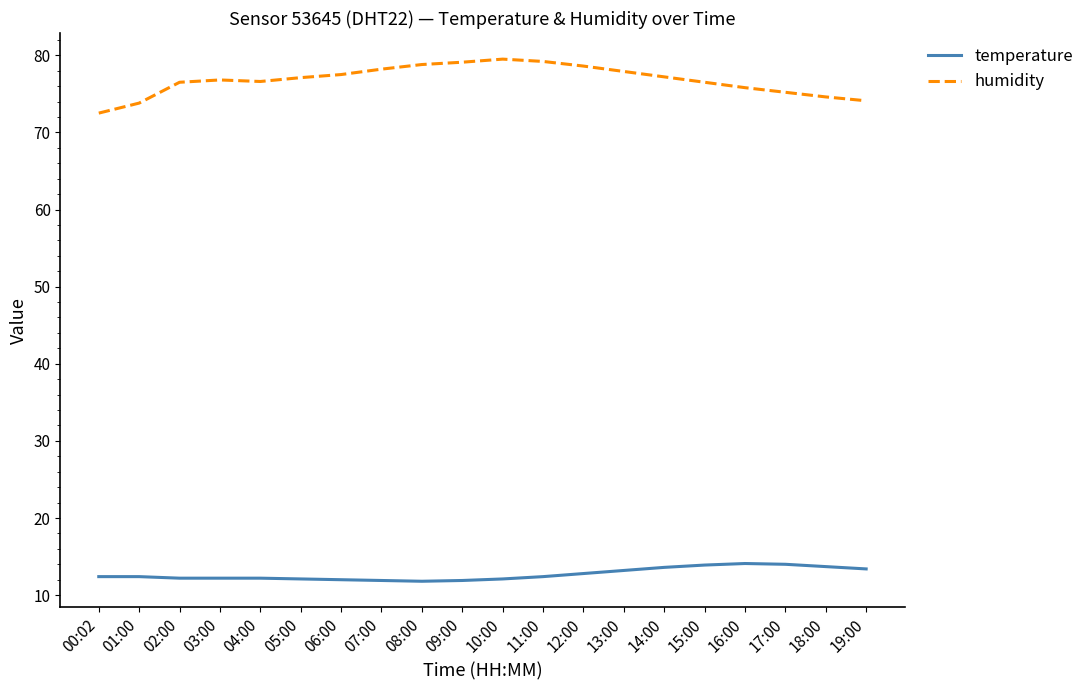

Is this an area chart (filled region under the line)?

No